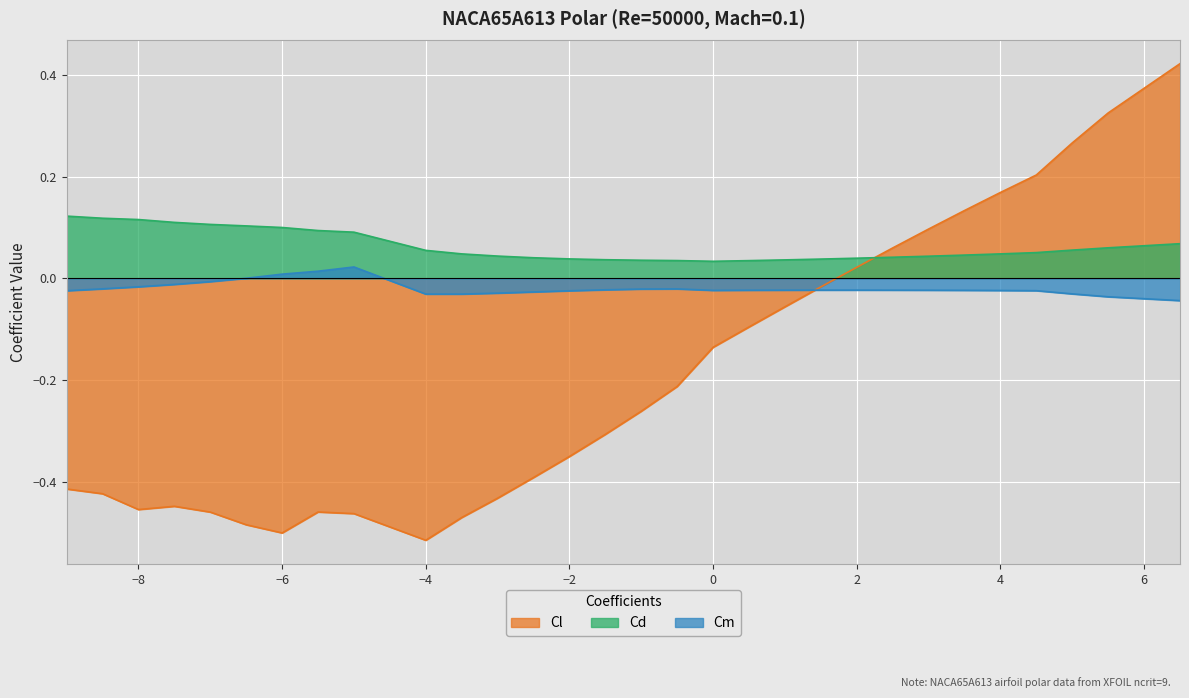

After their last crossing, which series has the higher values: Cl or Cd?

Cl